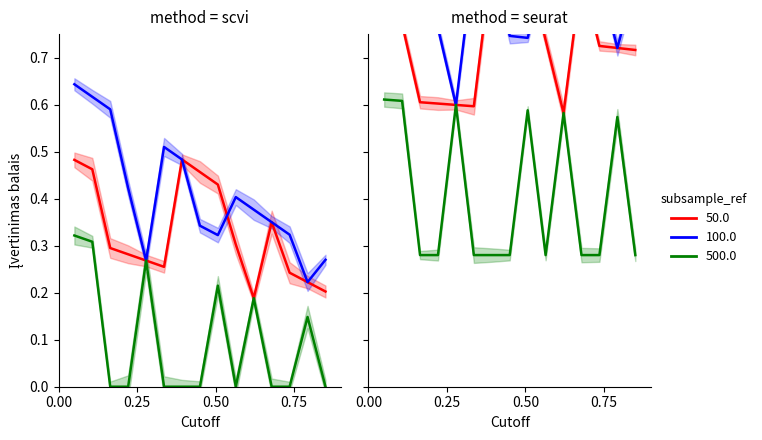

How many distinct data groups are displayed?

3